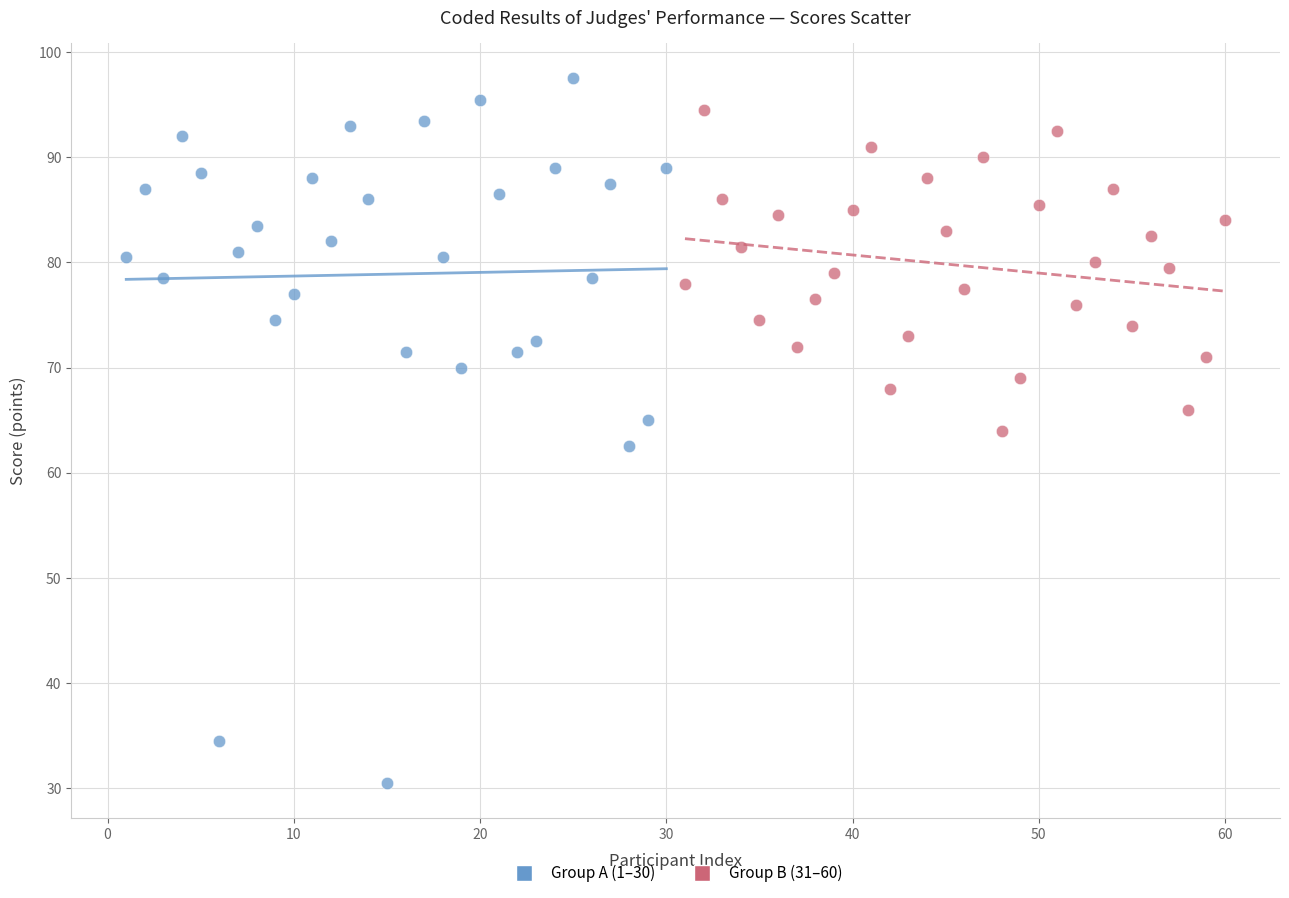

Which series reaches the maximum Y coordinate?

Group A (1–30)